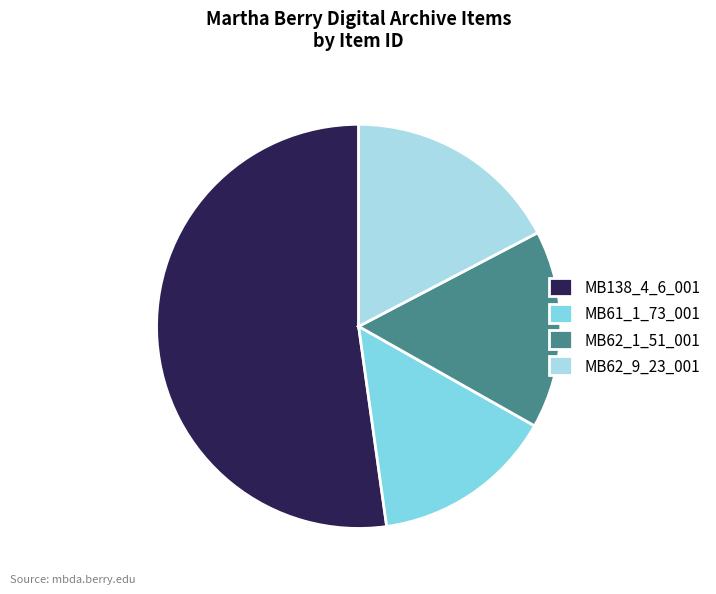

Which has a higher value, MB61_1_73_001 or MB62_9_23_001?

MB62_9_23_001